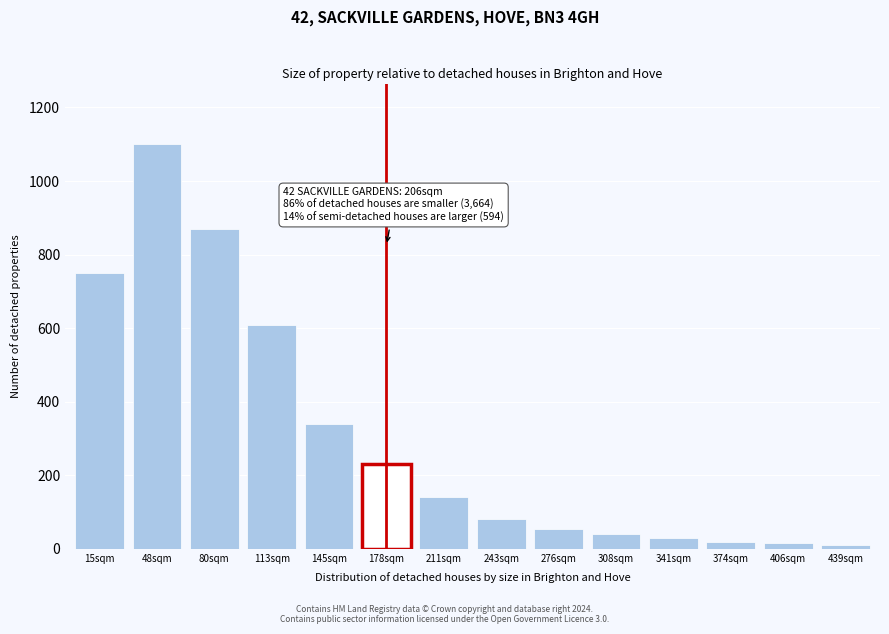

Where is the data nearest to the value 555?

113sqm